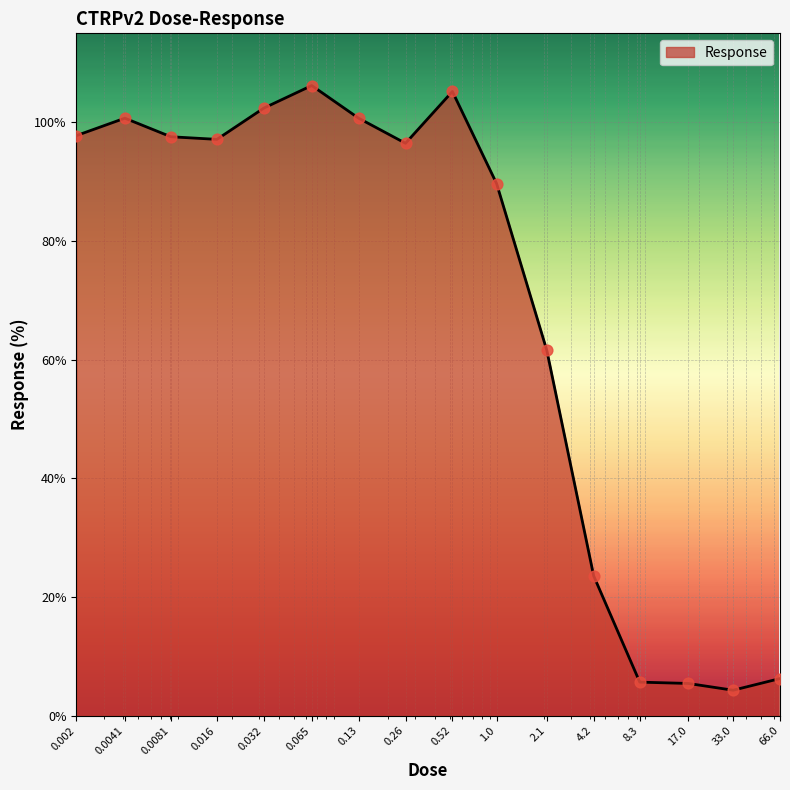

What is the maximum value shown in the chart?

106.2